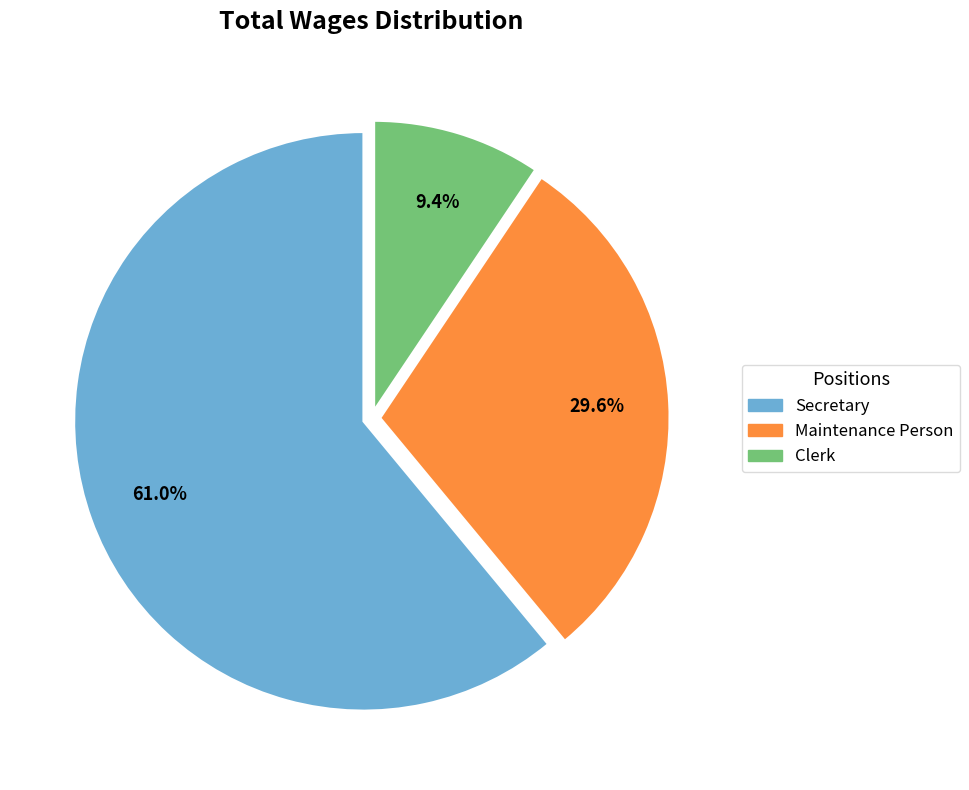

Does Secretary represent more than half of the total?

Yes